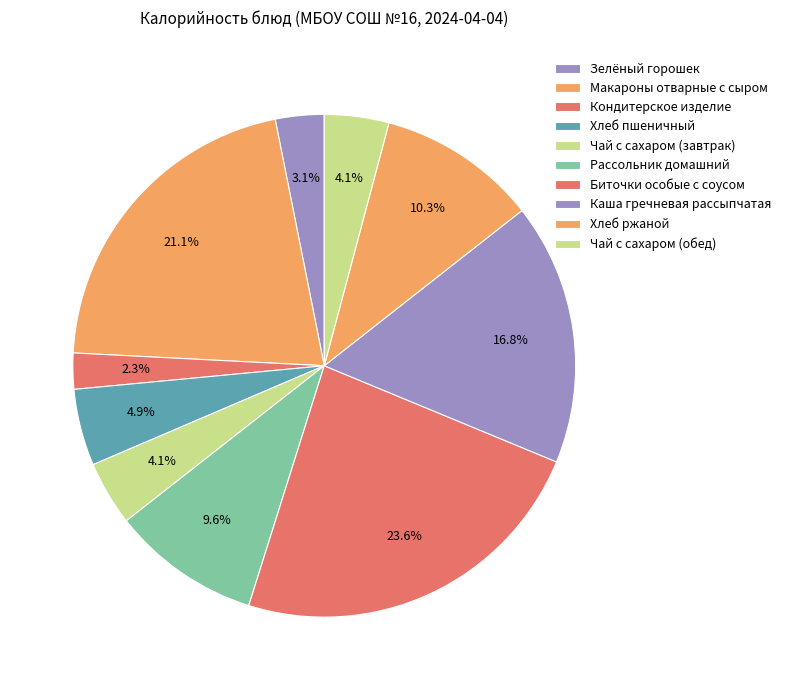

To the nearest percent, what is the average slice percentage?

10%